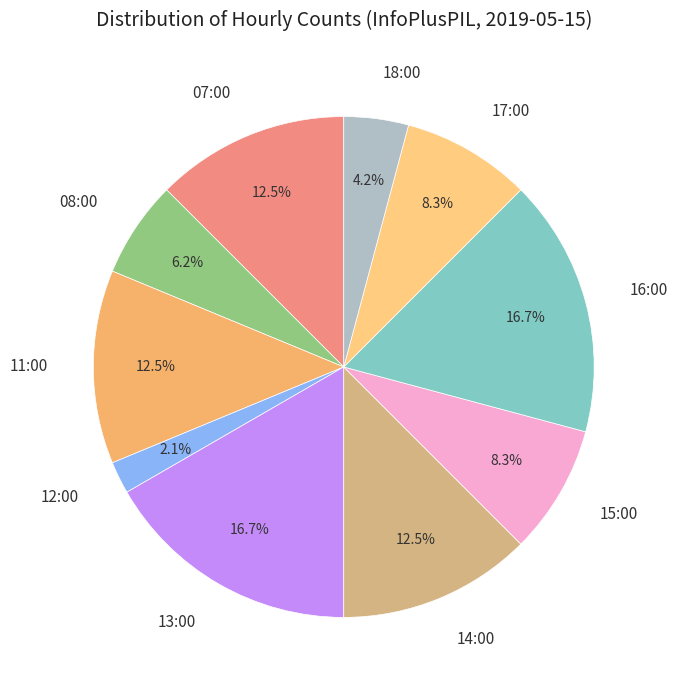

How many segments does this pie chart have?

10